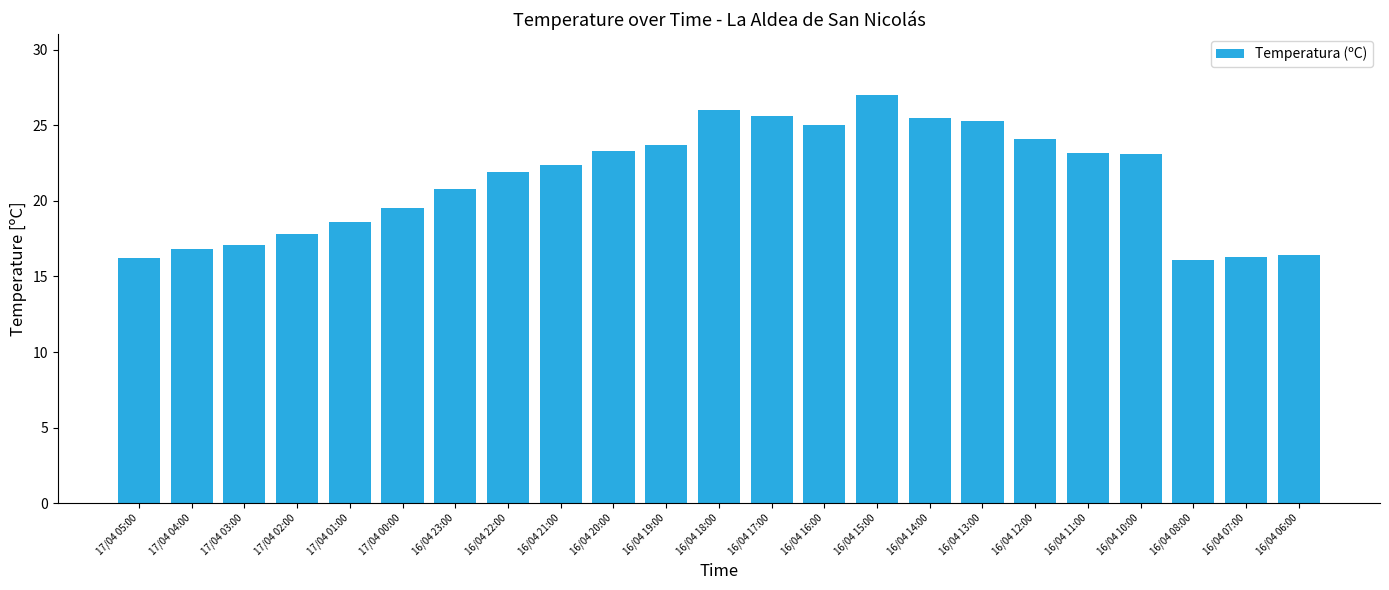

How many series are shown in this chart?

1